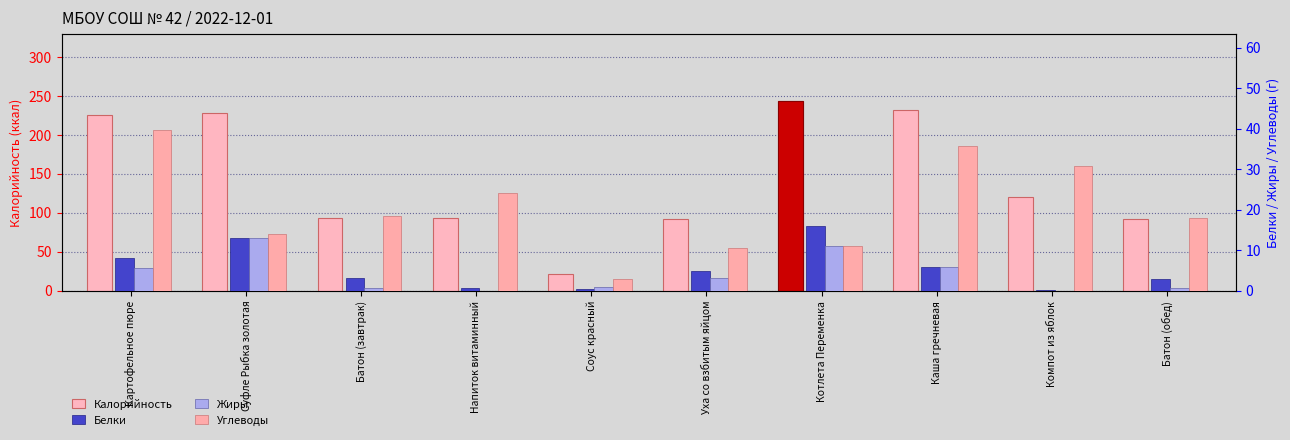

What is the sum of the Белки values at Батон (обед) and Картофельное пюре?

11.0